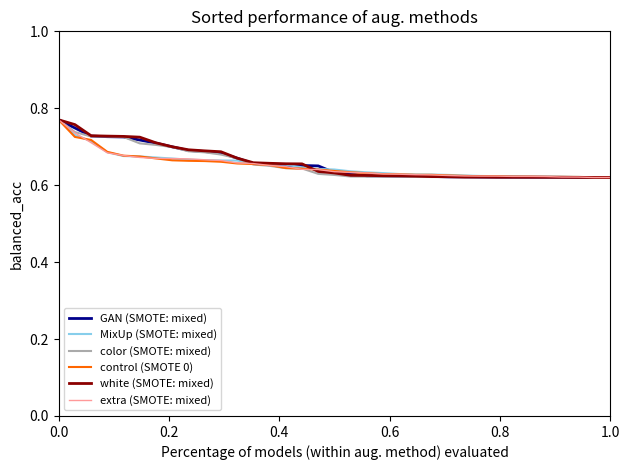

What are all the series names shown in the legend?

GAN (SMOTE: mixed), MixUp (SMOTE: mixed), color (SMOTE: mixed), control (SMOTE 0), white (SMOTE: mixed), extra (SMOTE: mixed)